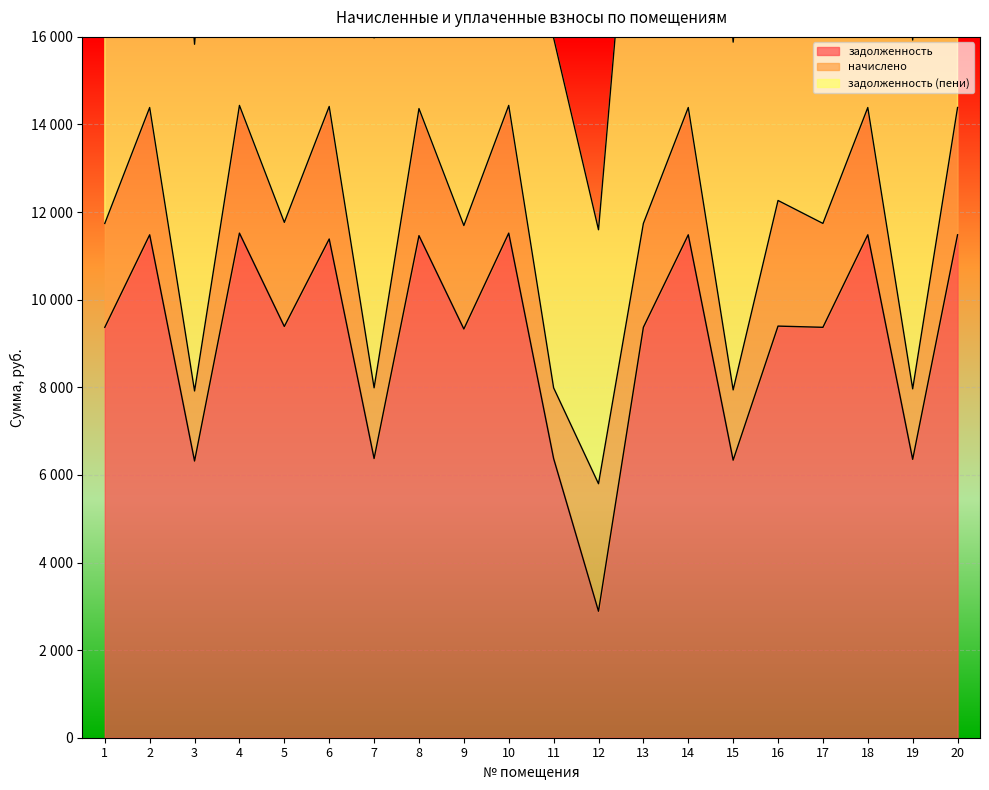

Is the value of задолженность at 12 greater than the value of задолженность (пени) at 18?

No